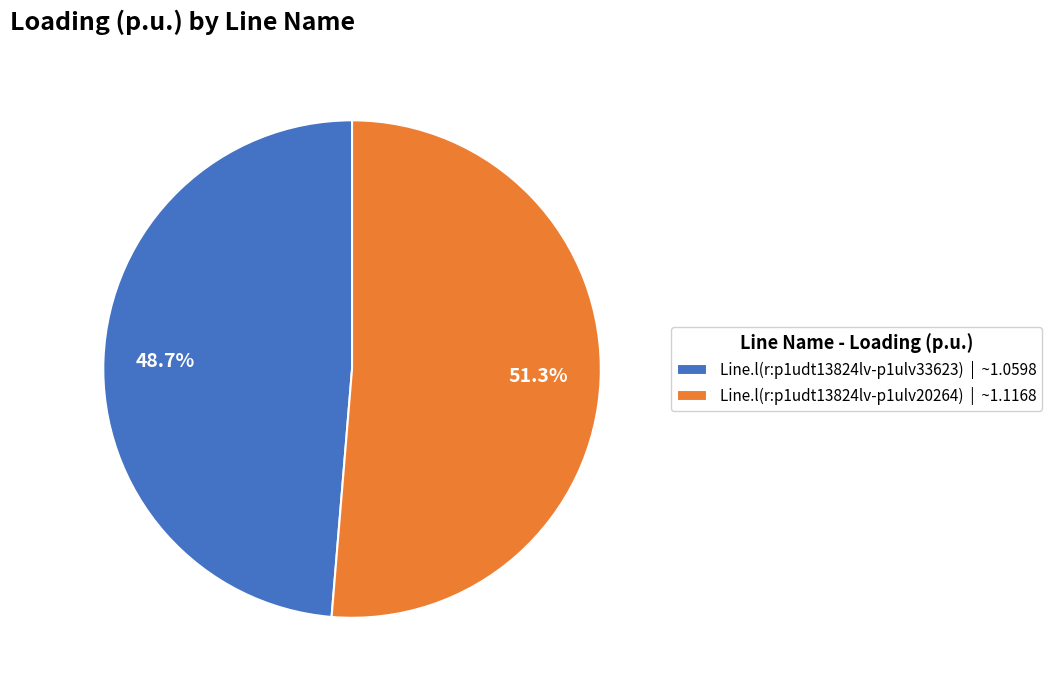

To the nearest percent, what is the difference between the Line.l(r:p1udt13824lv-p1ulv33623) and Line.l(r:p1udt13824lv-p1ulv20264) slice percentages?

3%